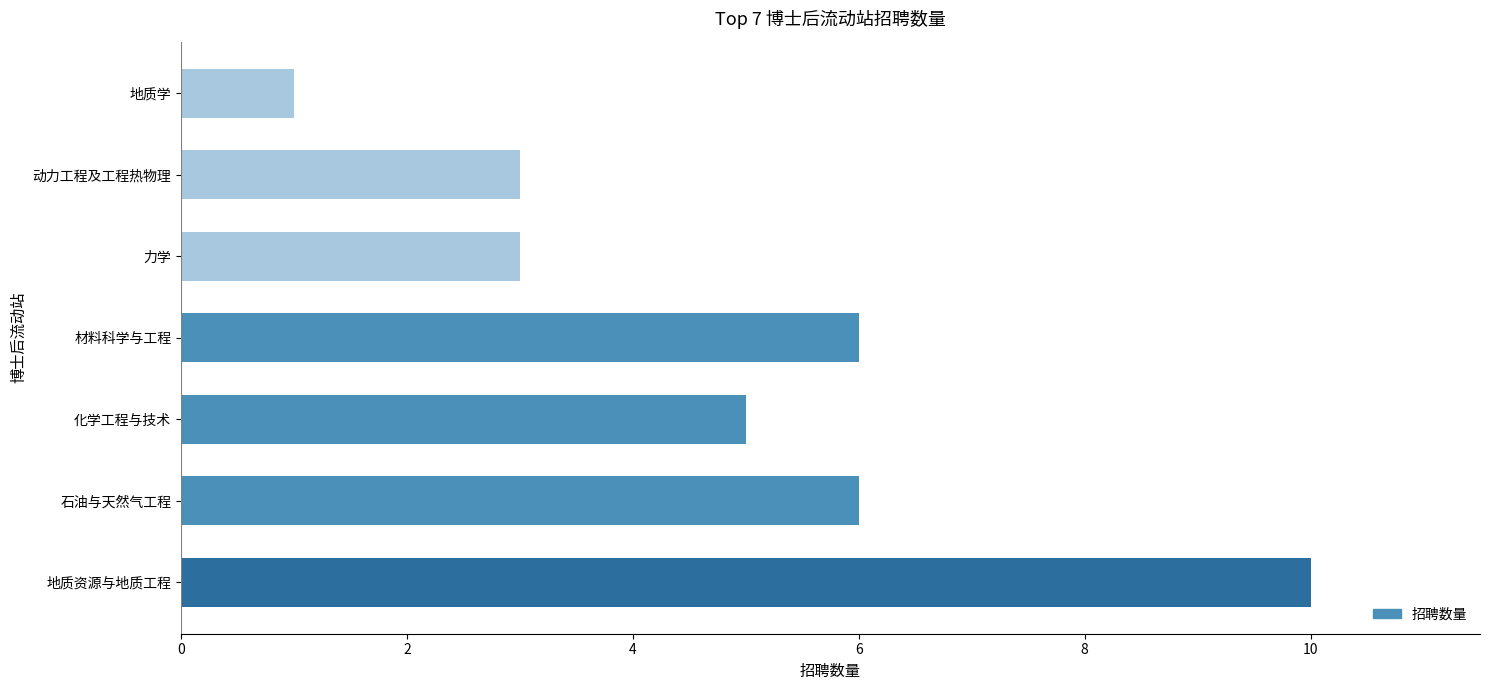

Which label corresponds to the smallest value in the chart?

地质学